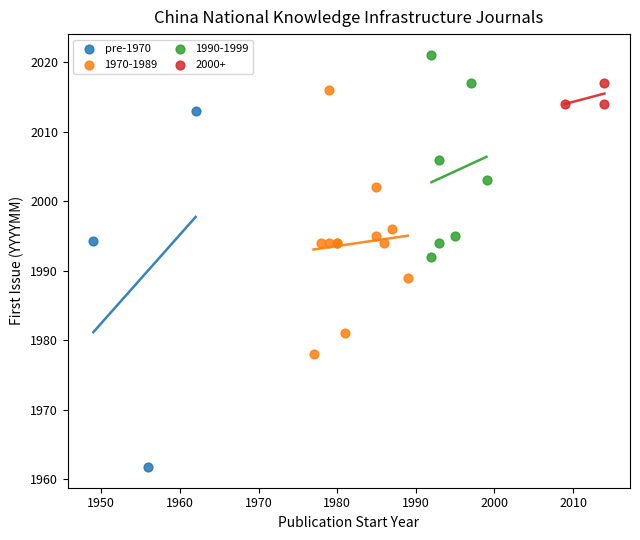

Which series contains the lowest Y value?

pre-1970